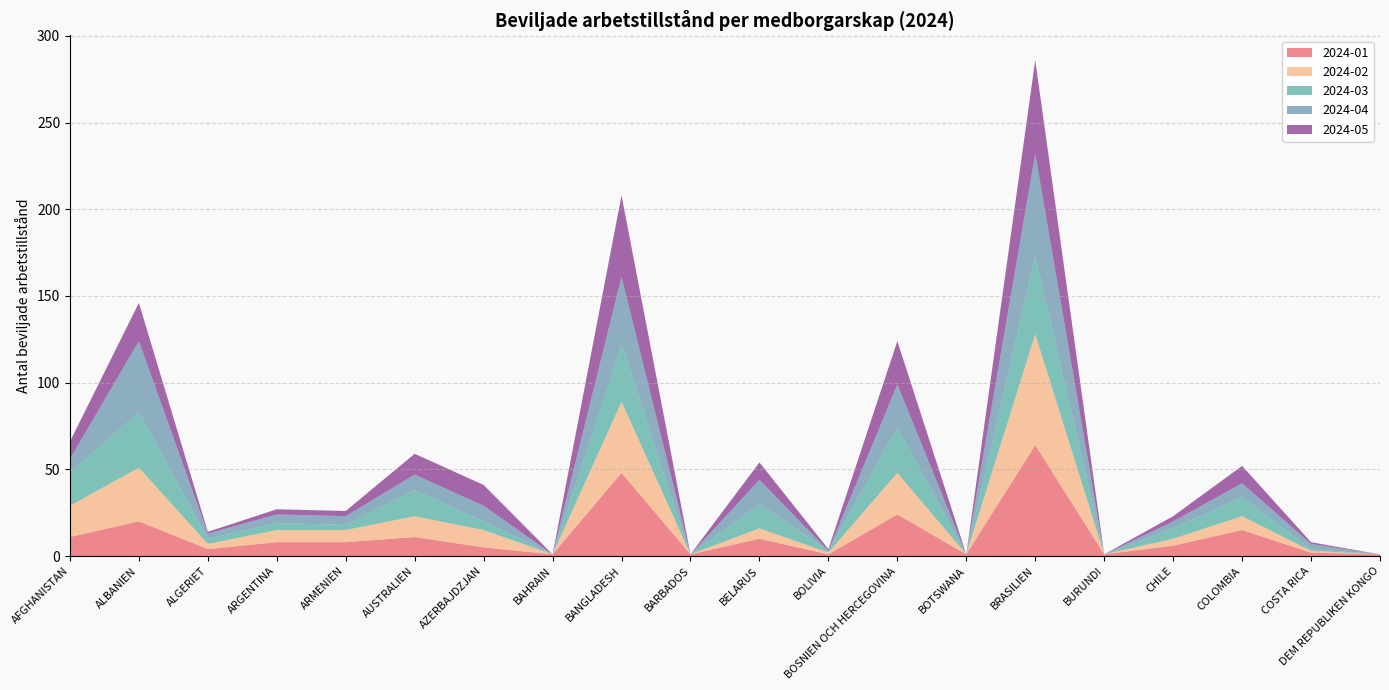

Reading right to left, transcribe all the data shown in this chart.

2024-01: DEM REPUBLIKEN KONGO=1	COSTA RICA=2	COLOMBIA=15	CHILE=6	BURUNDI=1	BRASILIEN=64	BOTSWANA=1	BOSNIEN OCH HERCEGOVINA=24	BOLIVIA=1	BELARUS=10	BARBADOS=1	BANGLADESH=48	BAHRAIN=1	AZERBAJDZJAN=5	AUSTRALIEN=11	ARMENIEN=8	ARGENTINA=8	ALGERIET=4	ALBANIEN=20	AFGHANISTAN=11
2024-02: DEM REPUBLIKEN KONGO=0	COSTA RICA=1	COLOMBIA=8	CHILE=4	BURUNDI=0	BRASILIEN=64	BOTSWANA=0	BOSNIEN OCH HERCEGOVINA=24	BOLIVIA=1	BELARUS=6	BARBADOS=0	BANGLADESH=41	BAHRAIN=0	AZERBAJDZJAN=10	AUSTRALIEN=12	ARMENIEN=7	ARGENTINA=7	ALGERIET=3	ALBANIEN=31	AFGHANISTAN=18
2024-03: DEM REPUBLIKEN KONGO=0	COSTA RICA=1	COLOMBIA=11	CHILE=6	BURUNDI=0	BRASILIEN=45	BOTSWANA=0	BOSNIEN OCH HERCEGOVINA=26	BOLIVIA=1	BELARUS=14	BARBADOS=0	BANGLADESH=33	BAHRAIN=0	AZERBAJDZJAN=5	AUSTRALIEN=15	ARMENIEN=3	ARGENTINA=4	ALGERIET=3	ALBANIEN=32	AFGHANISTAN=19
2024-04: DEM REPUBLIKEN KONGO=0	COSTA RICA=3	COLOMBIA=8	CHILE=4	BURUNDI=0	BRASILIEN=59	BOTSWANA=0	BOSNIEN OCH HERCEGOVINA=25	BOLIVIA=0	BELARUS=14	BARBADOS=0	BANGLADESH=39	BAHRAIN=0	AZERBAJDZJAN=9	AUSTRALIEN=9	ARMENIEN=5	ARGENTINA=5	ALGERIET=3	ALBANIEN=41	AFGHANISTAN=8
2024-05: DEM REPUBLIKEN KONGO=0	COSTA RICA=1	COLOMBIA=10	CHILE=3	BURUNDI=0	BRASILIEN=54	BOTSWANA=0	BOSNIEN OCH HERCEGOVINA=25	BOLIVIA=1	BELARUS=10	BARBADOS=0	BANGLADESH=47	BAHRAIN=0	AZERBAJDZJAN=12	AUSTRALIEN=12	ARMENIEN=3	ARGENTINA=3	ALGERIET=1	ALBANIEN=22	AFGHANISTAN=10